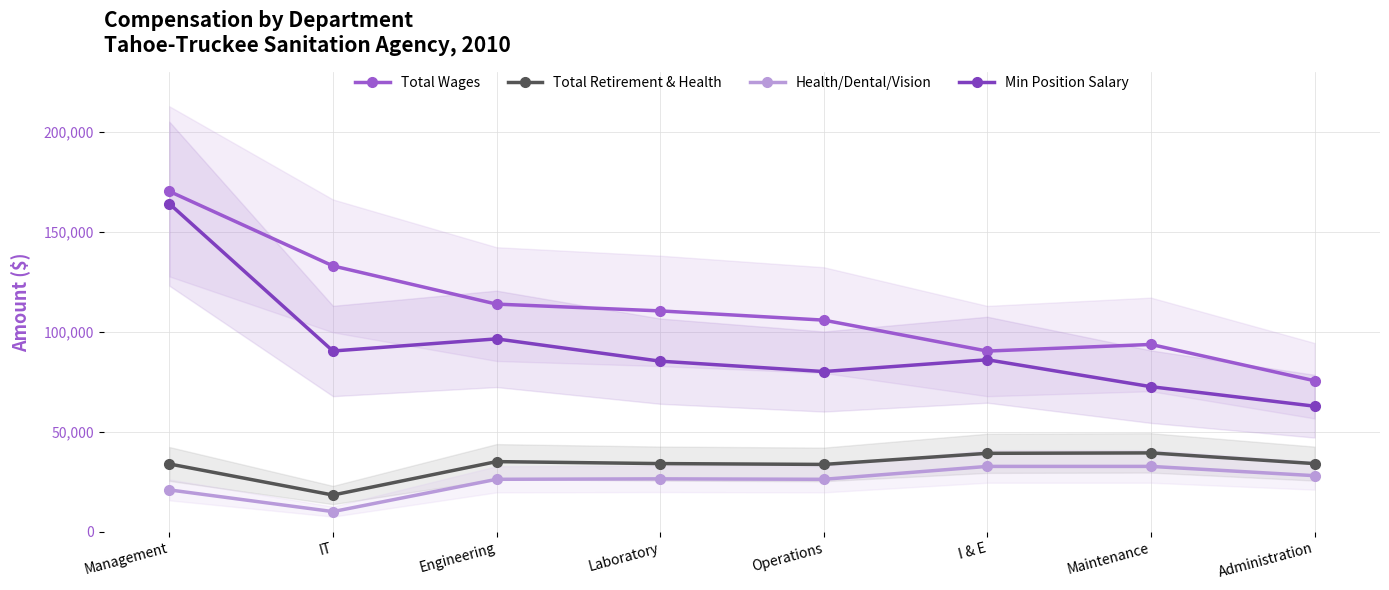

True or false: Health/Dental/Vision has more than 2 interior local peaks.

False